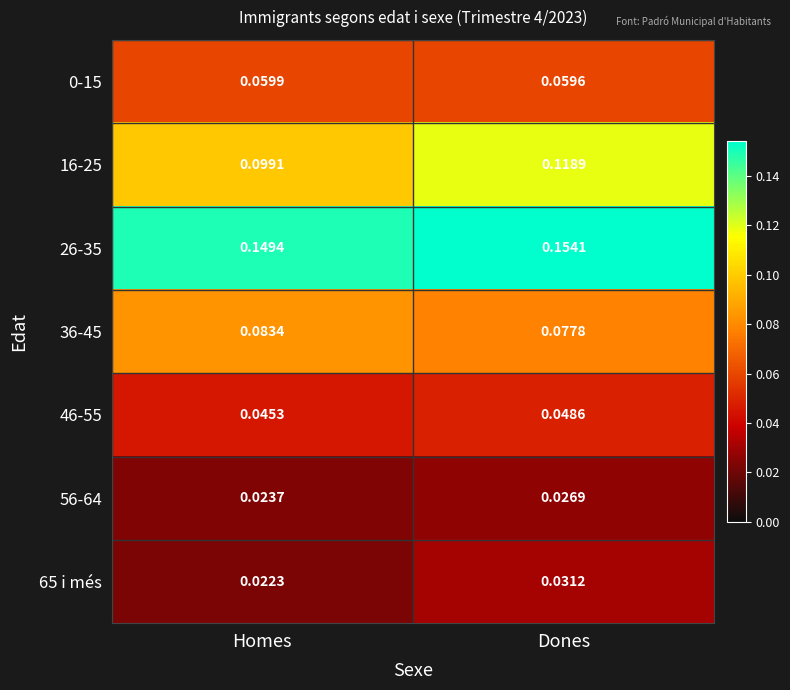

List the labels in order of 46-55 value, smallest first.

Homes, Dones